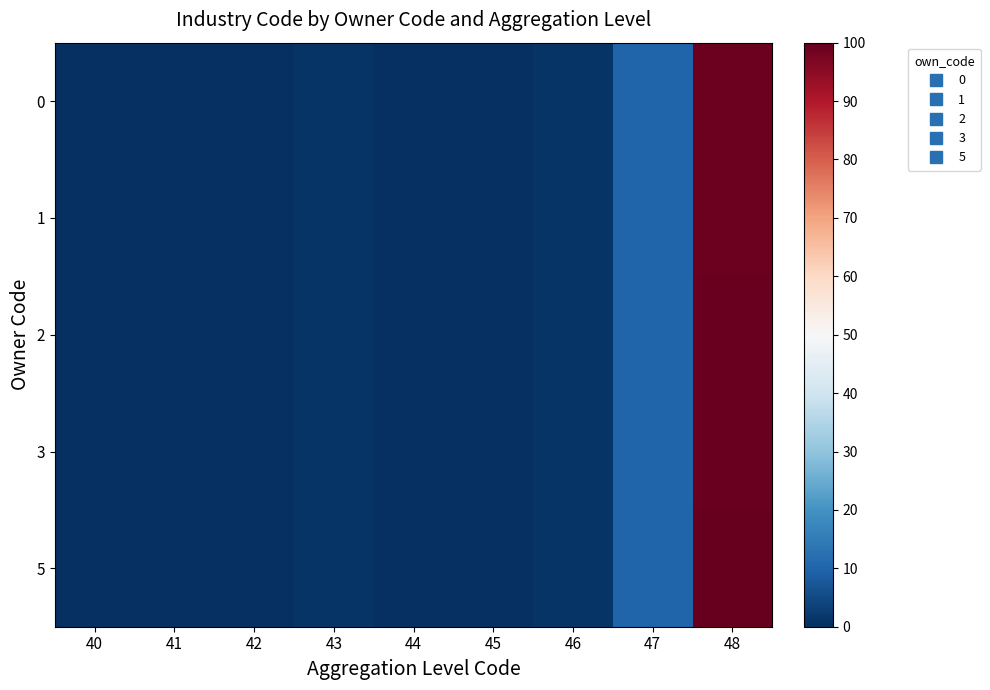

At how many categories does at least one series exceed 37?

1